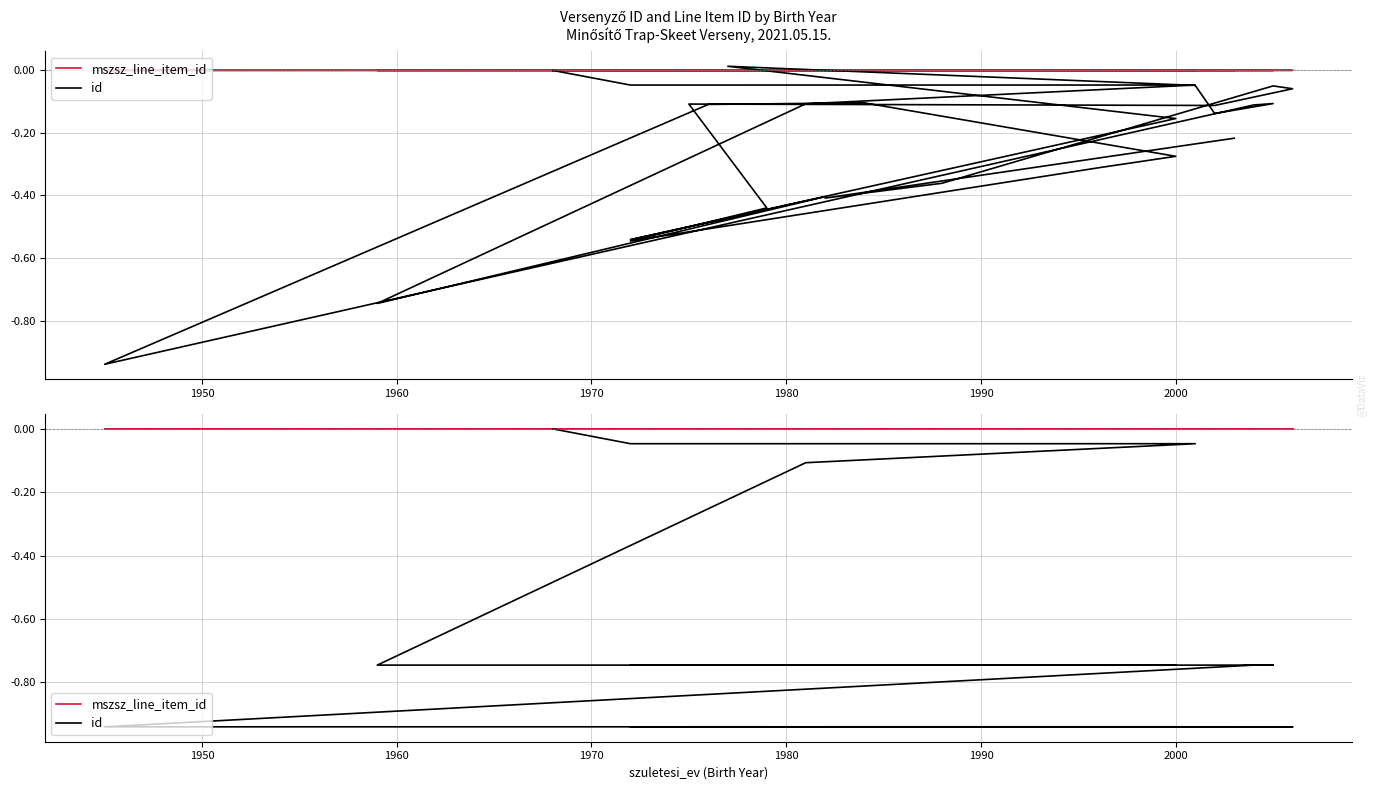

Which series has the largest total across all categories?

mszsz_line_item_id